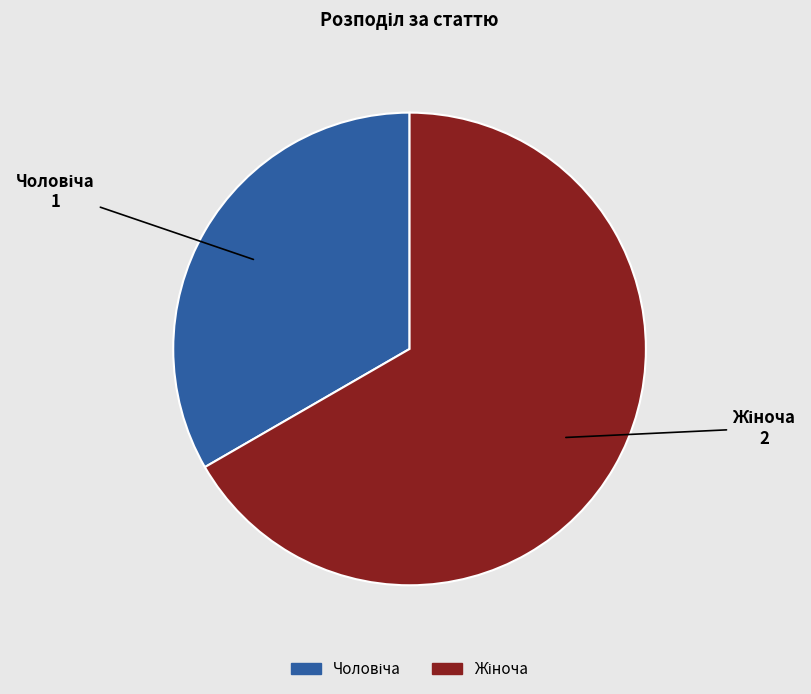

Count the number of slices in the pie.

2